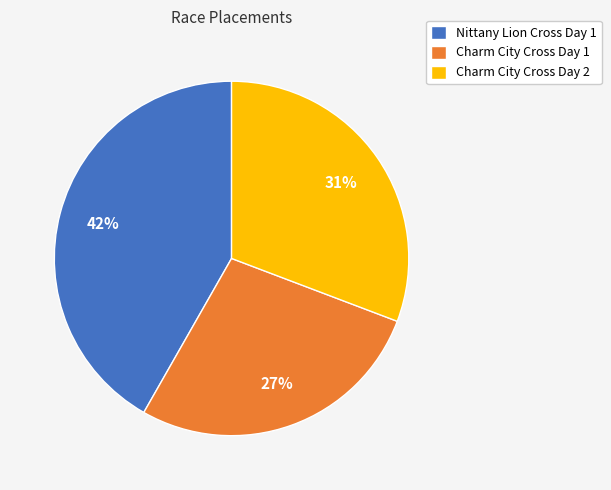

Is Nittany Lion Cross Day 1 the majority of the pie?

No